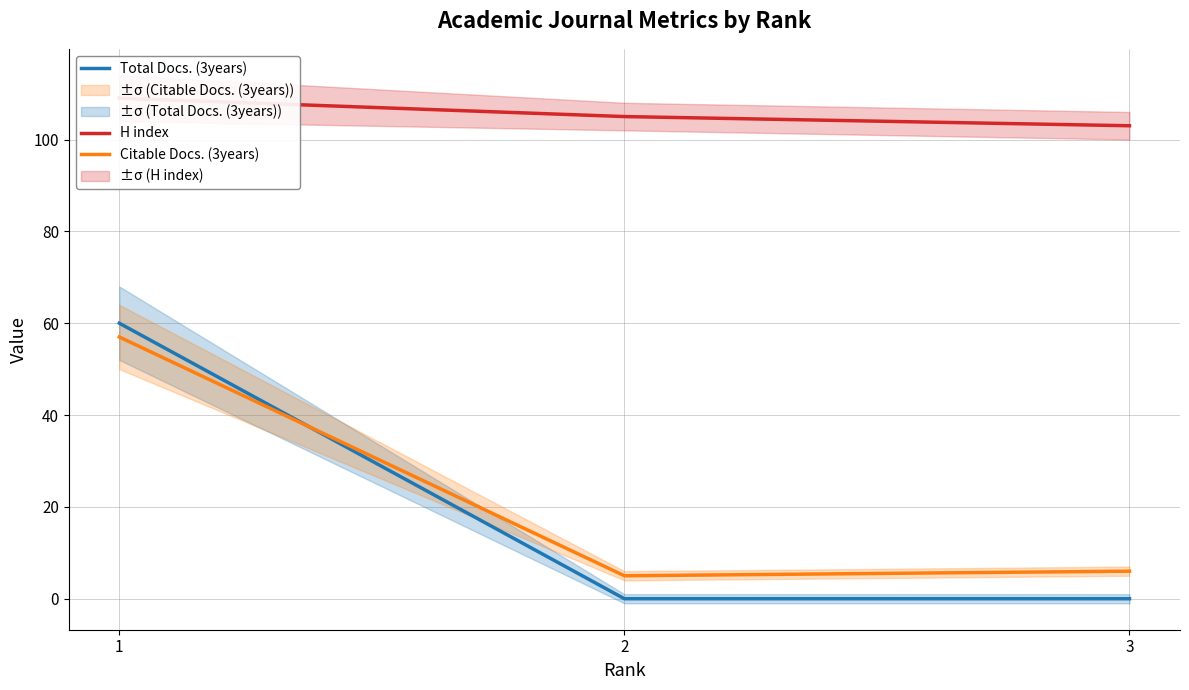

At which category is the sum across all series the highest?

1